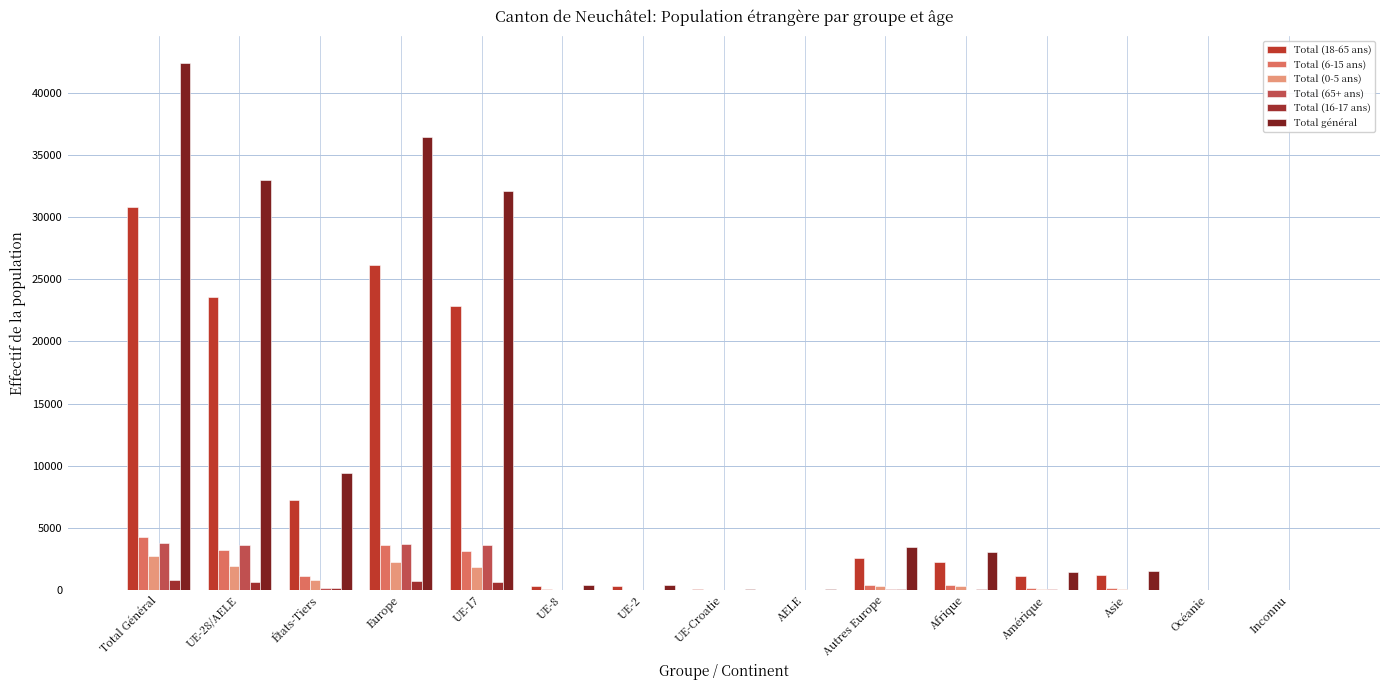

What is the spread (max minus min) of values at UE-8?

415